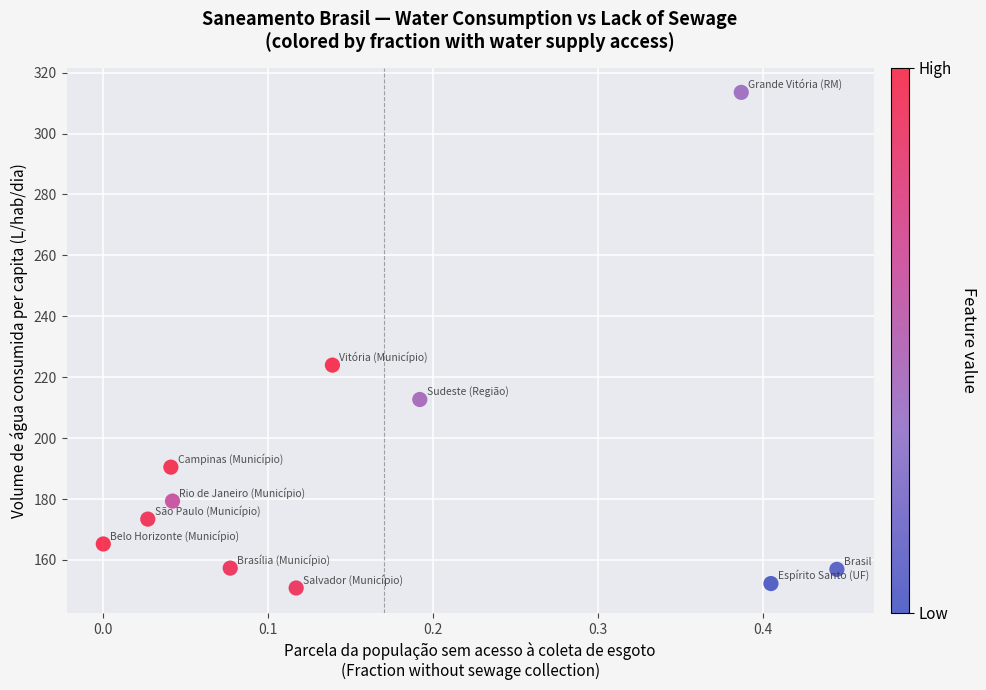

What Y value in the scatter plot is closest to 232?

224.0